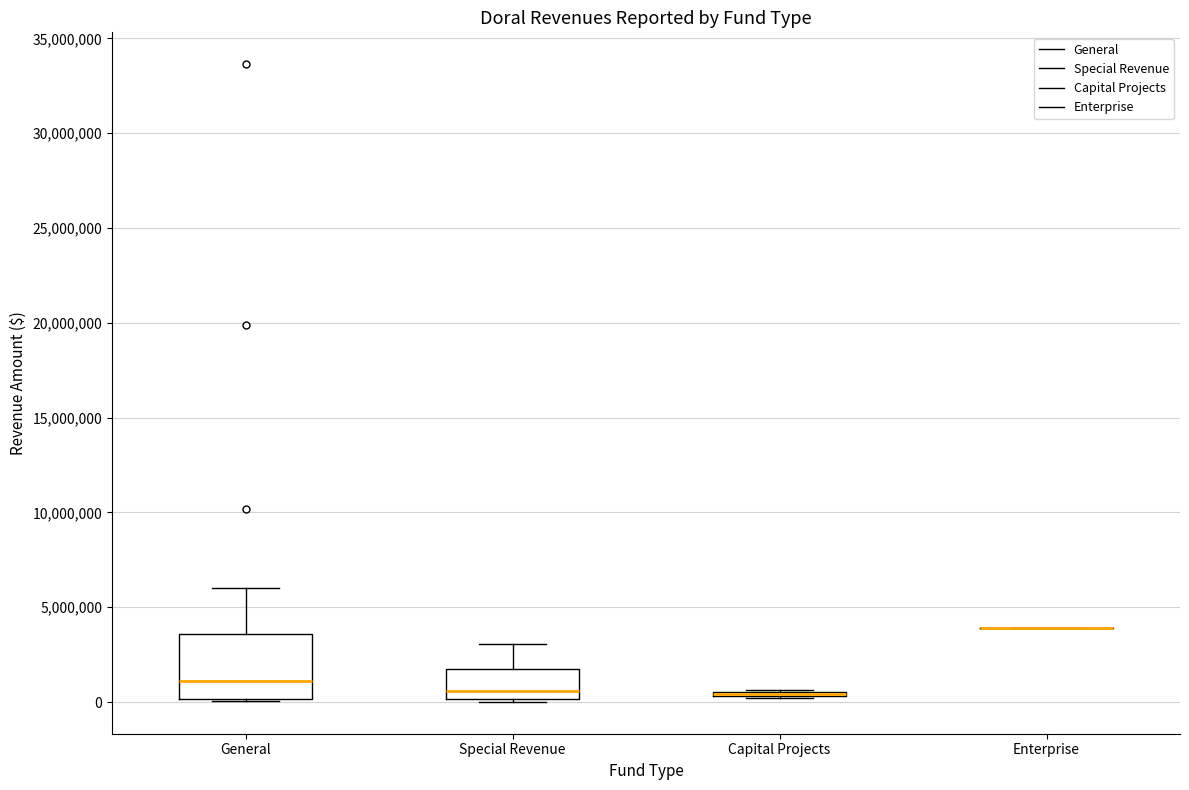

Where is the upper edge of the box for General on the y-axis? The values are not printed on the chart, so give them approximately, as read against the axis.

3500000